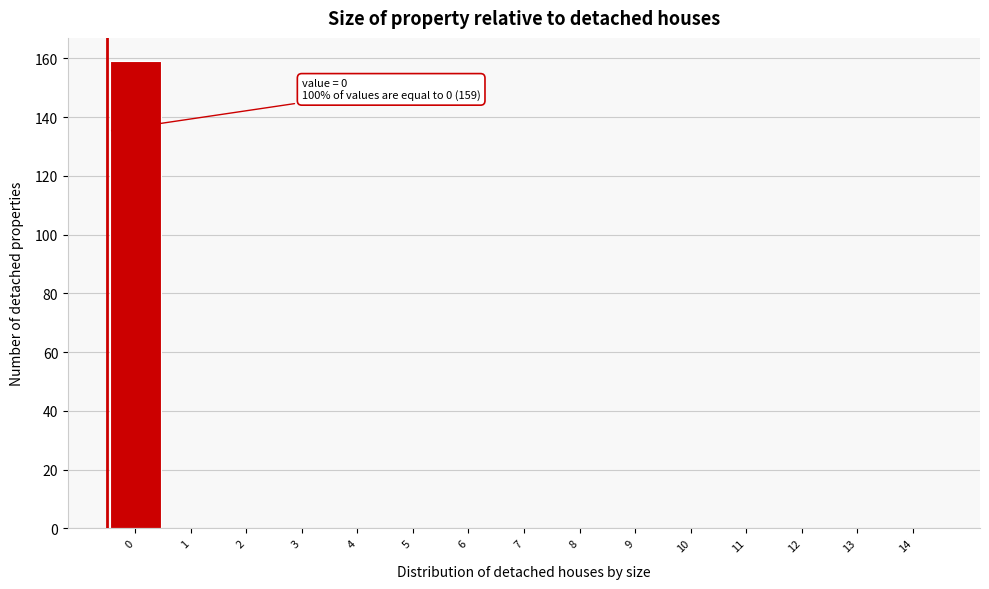

Reading left to right, what are all the values shown in this chart?

0=159	1=0	2=0	3=0	4=0	5=0	6=0	7=0	8=0	9=0	10=0	11=0	12=0	13=0	14=0